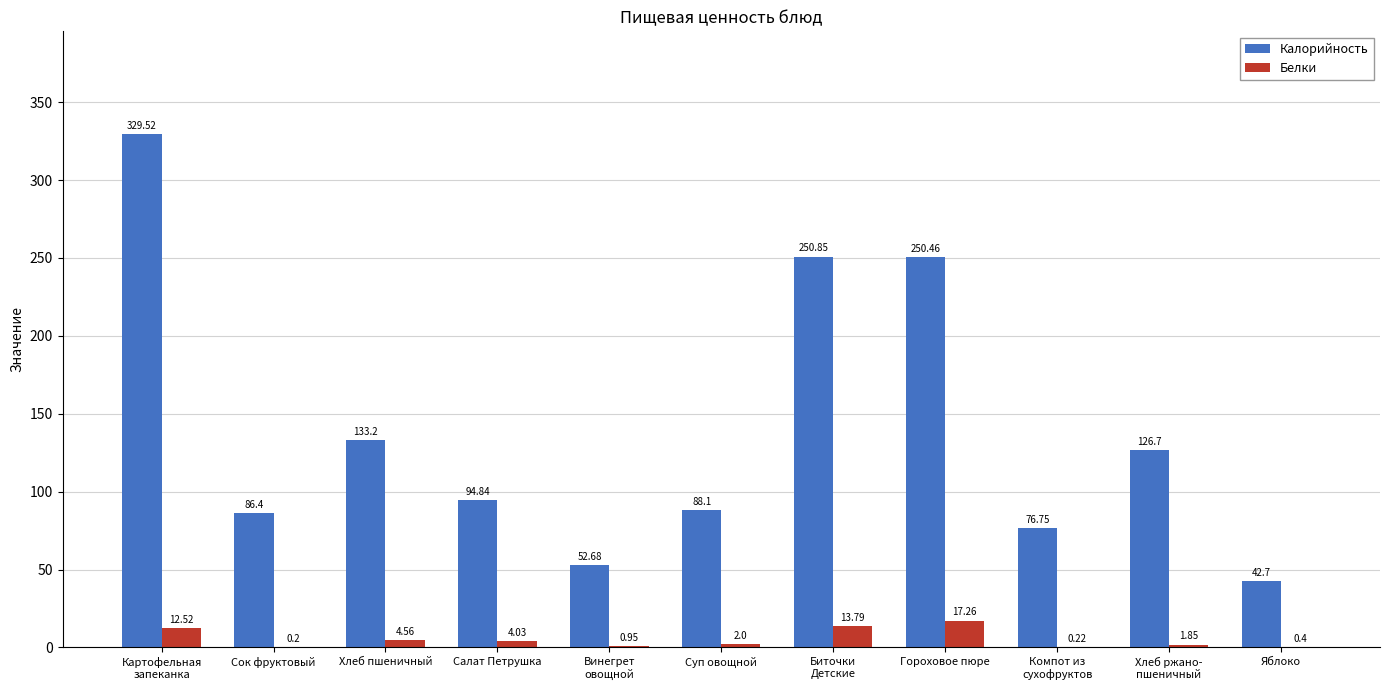

At which label does Калорийность reach its peak?

Картофельная
запеканка